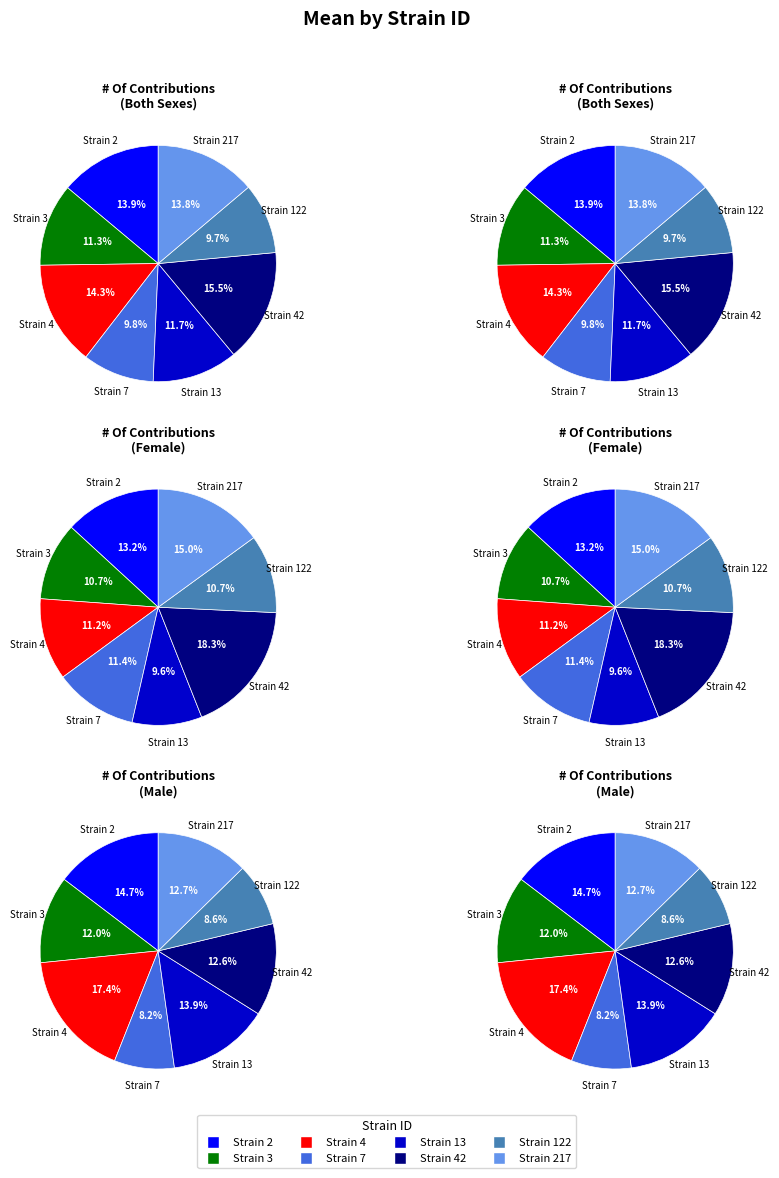

Between 7 and 42, which is larger?

42